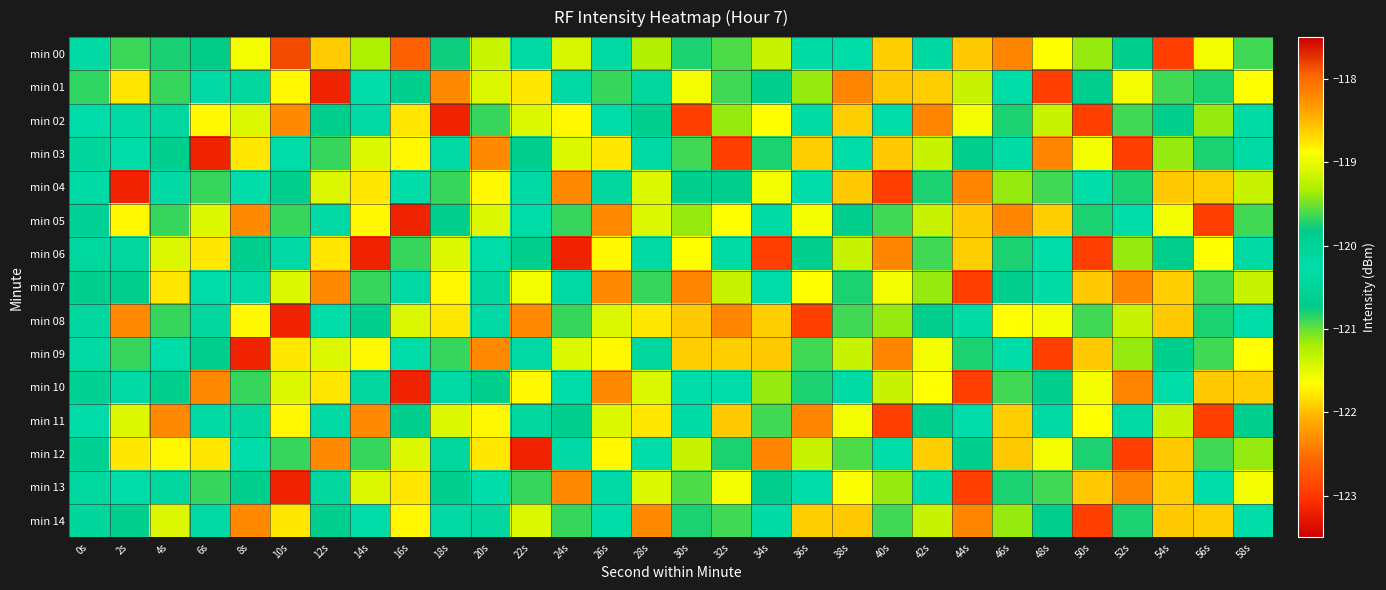

Between 36s and 24s, which is larger?

24s